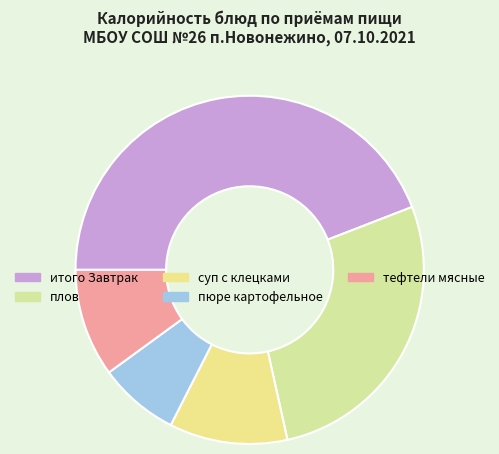

To the nearest percent, what portion does плов represent?

27%